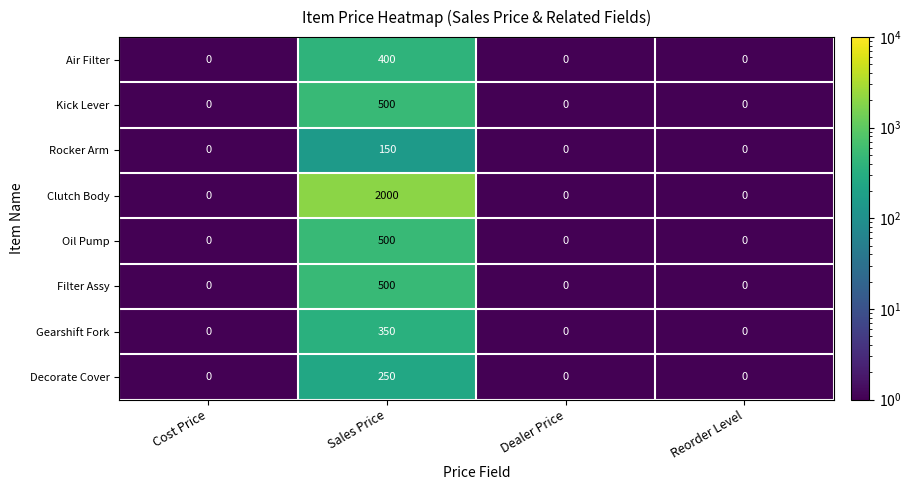

At which category is the sum across all series the highest?

Sales Price